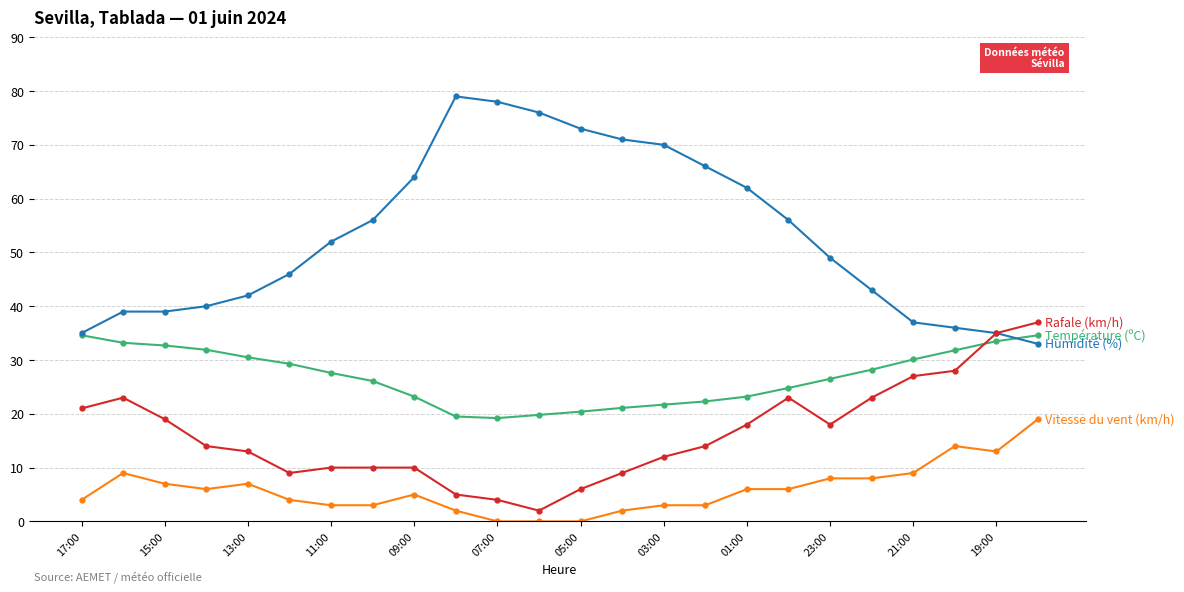

What is the maximum value shown in the chart?

79.0